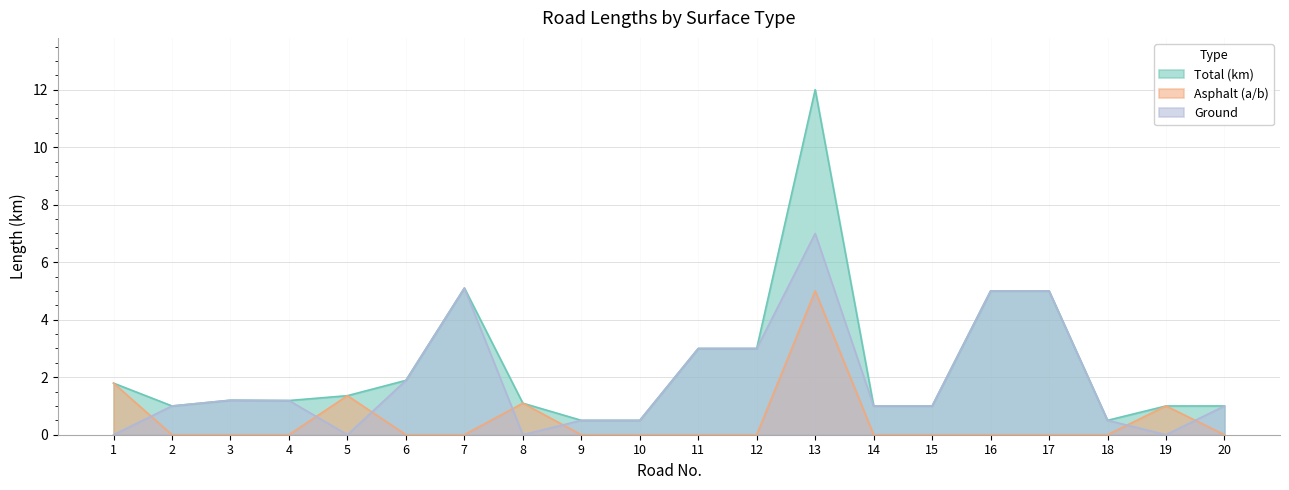

At which category does Total (km) reach its first local peak?

3